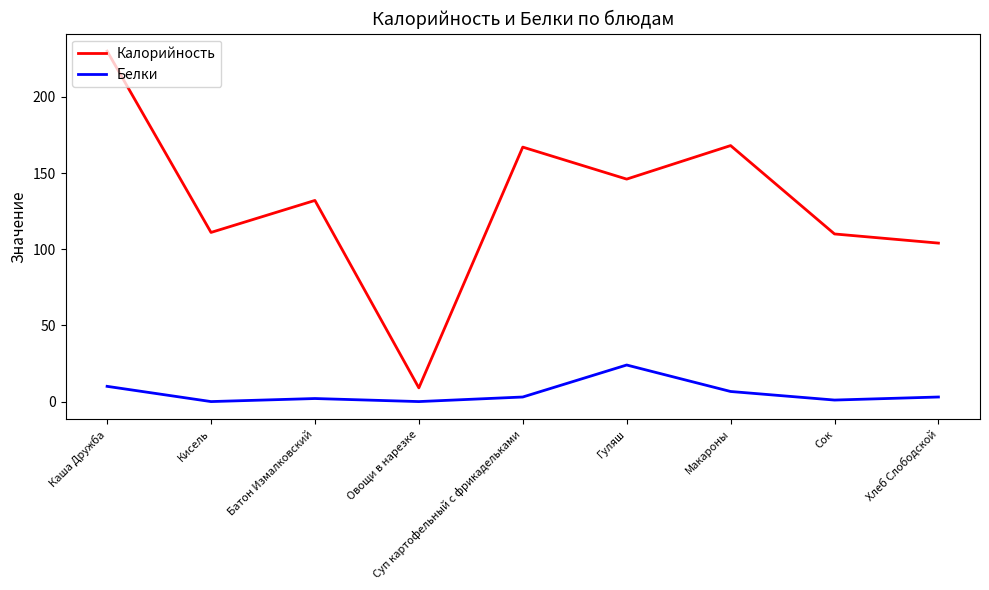

What is the spread (max minus min) of values at Сок?

109.0